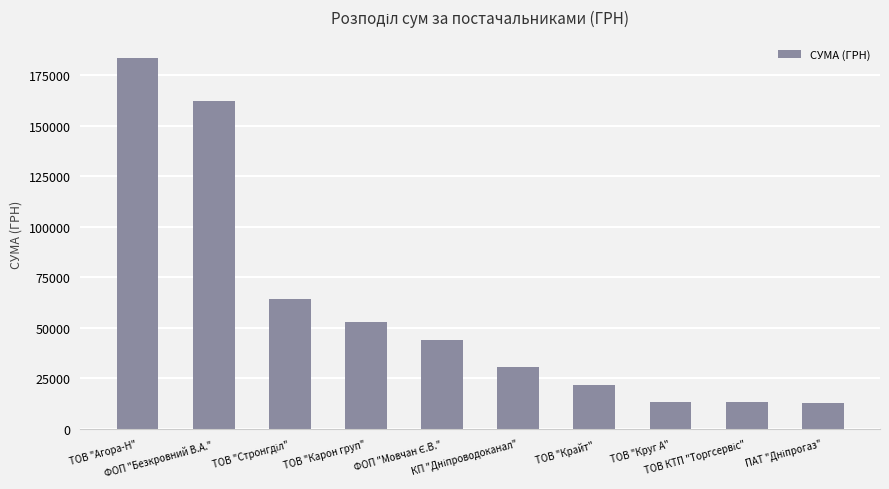

Approximately how many times larger is the value at ТОВ "Крайт" compared to ФОП "Безкровний В.А."?

0.1